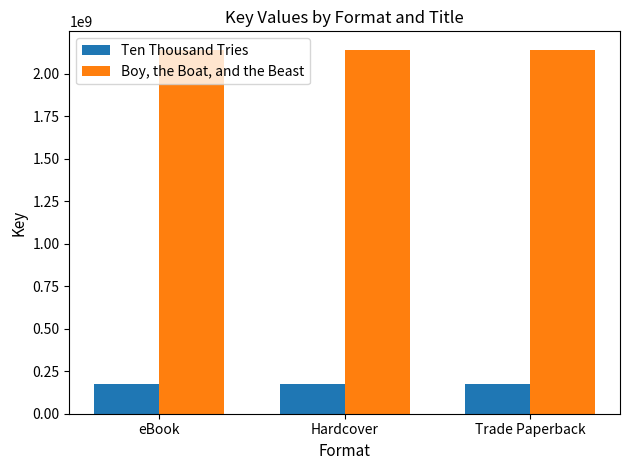

True or false: Boy, the Boat, and the Beast has a value of 779302334 at eBook.

False